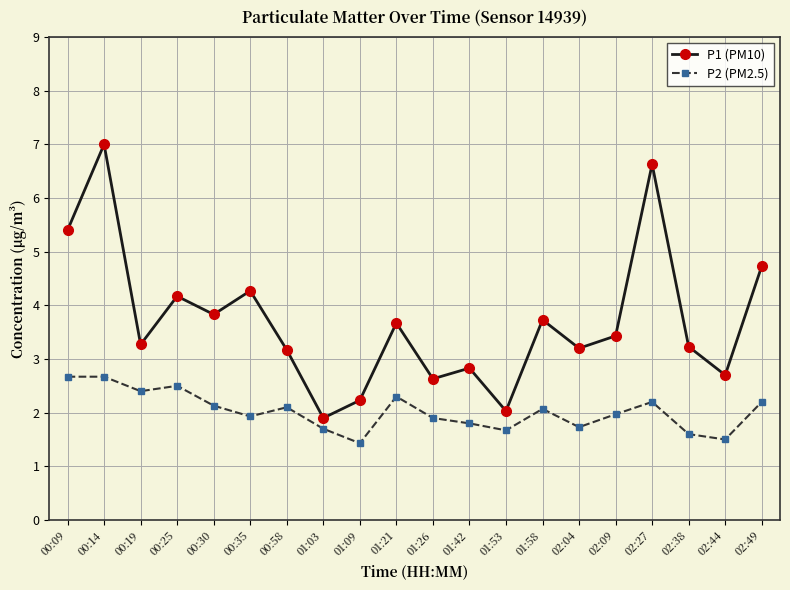

True or false: P1 (PM10) and P2 (PM2.5) intersect in this chart.

False